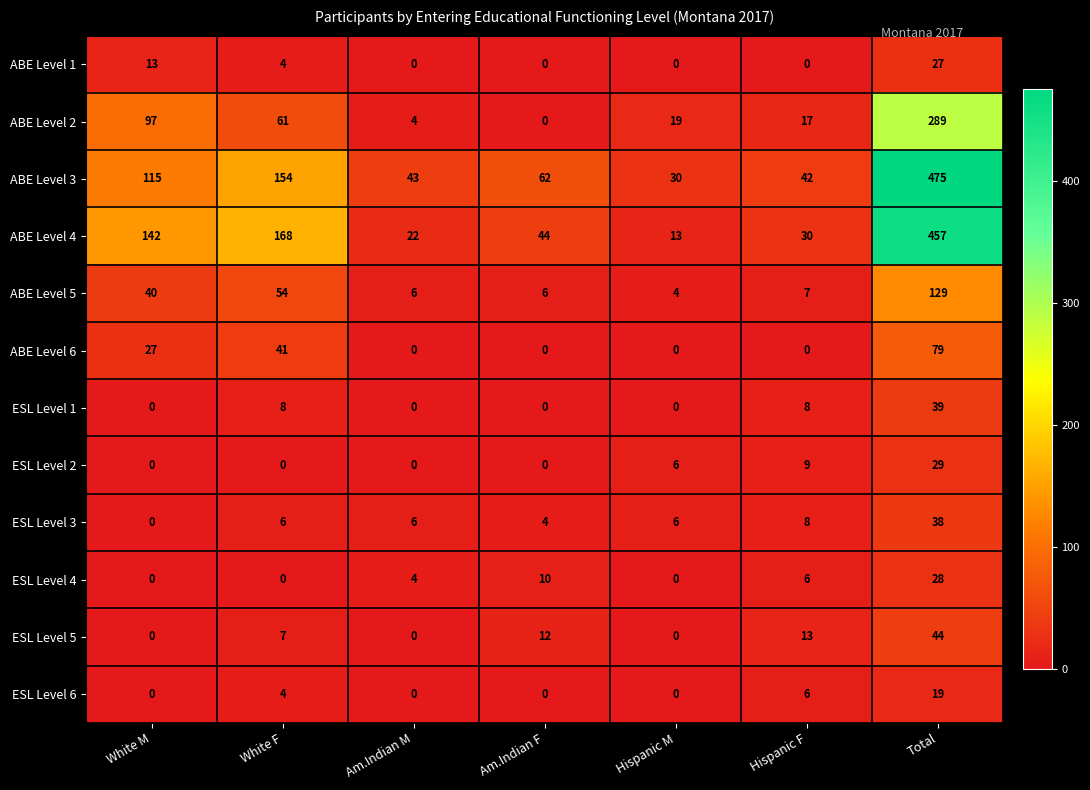

What is the maximum value shown in the chart?

475